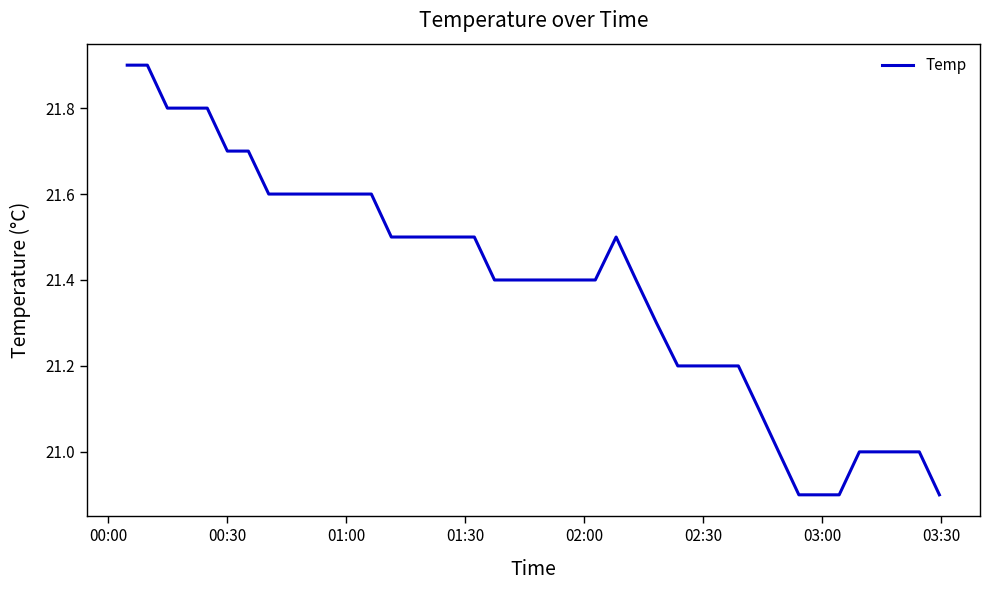

What is the difference between the maximum and second lowest values?

1.0